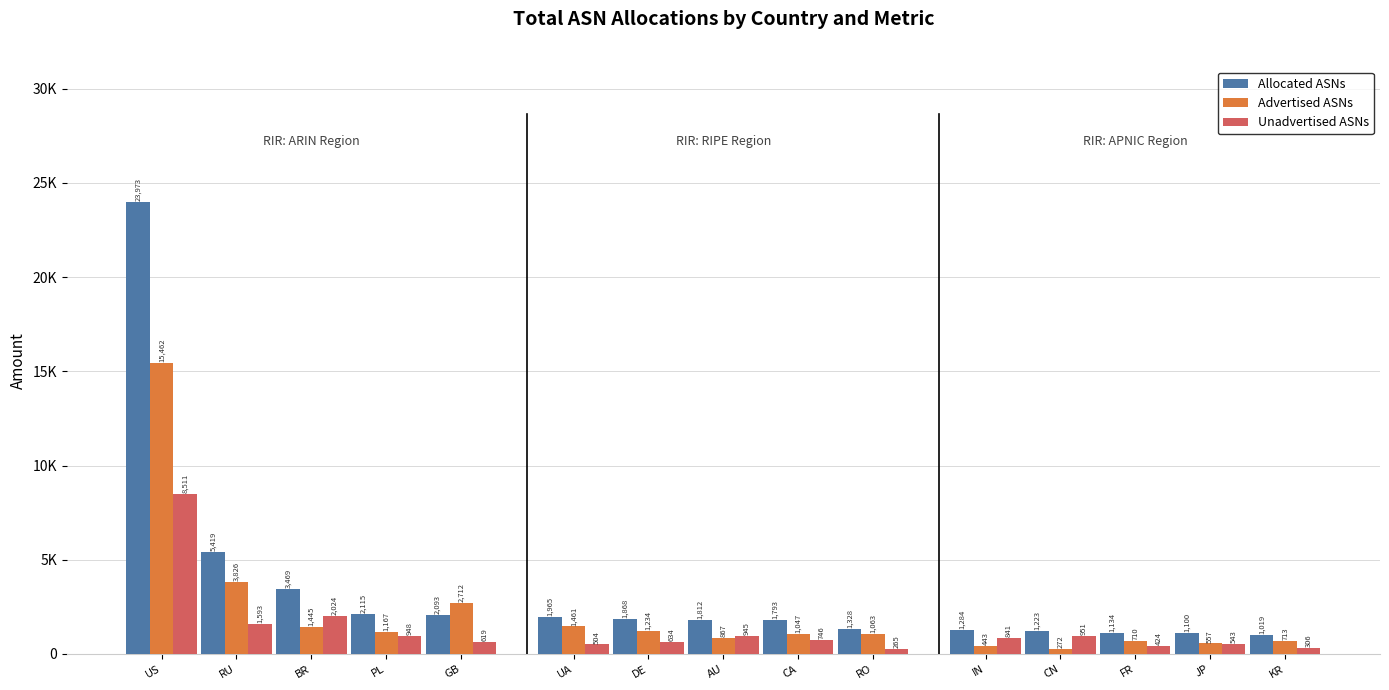

True or false: Unadvertised ASNs has a value of 208 at JP.

False